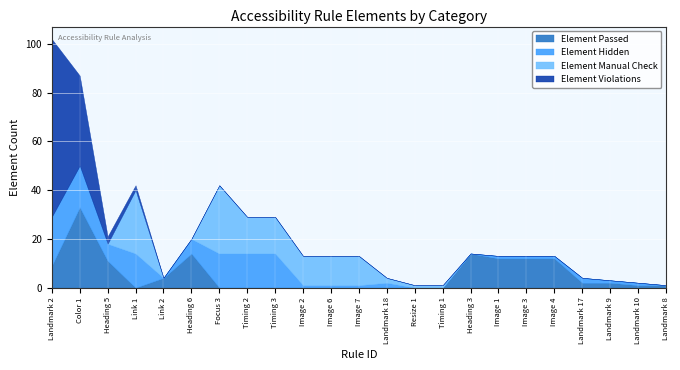

How many intersections are there between Element Violations and Element Passed?

3